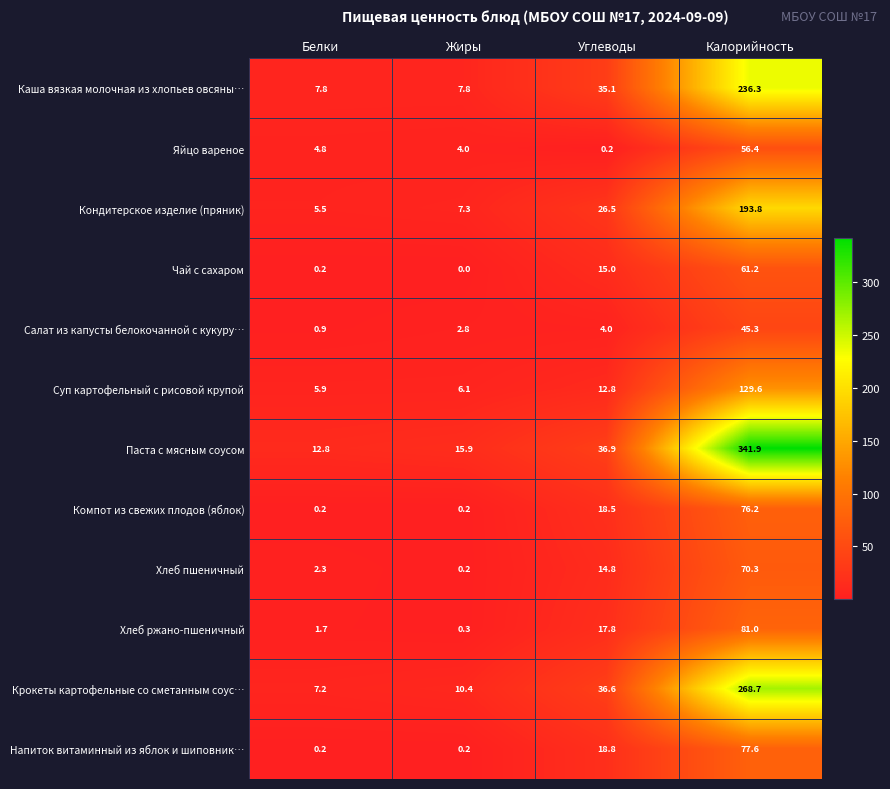

Which series changed the most between Белки and Углеводы?

Крокеты картофельные со сметанным соус…